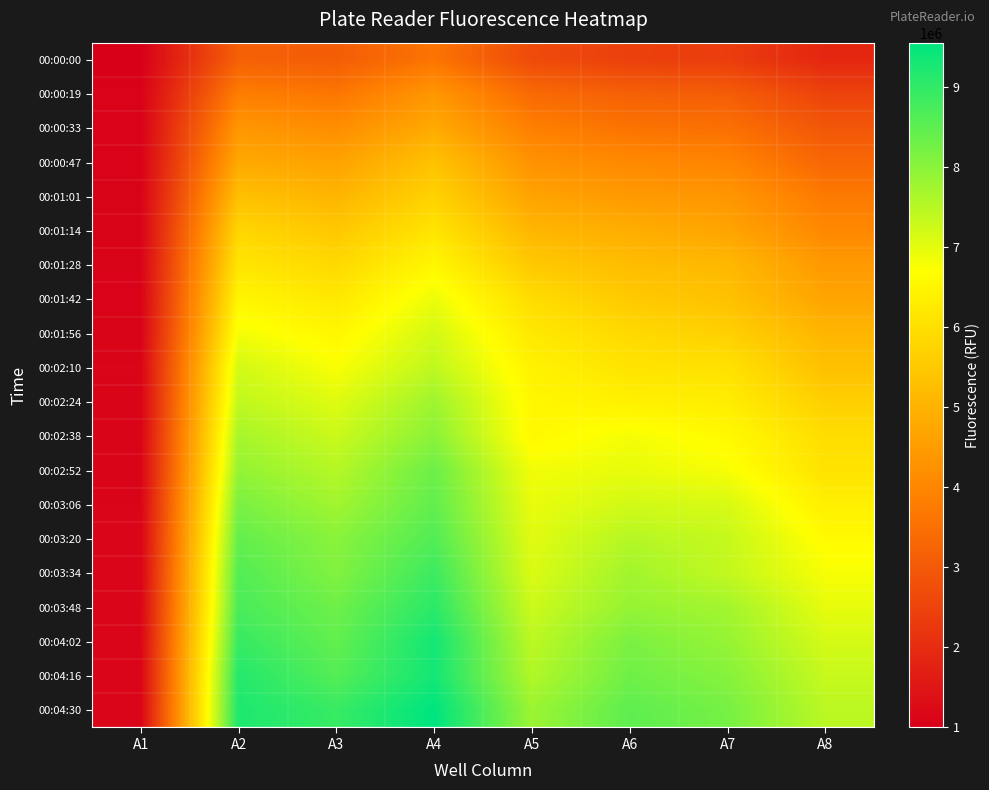

Which series changed the most between A2 and A7?

00:03:34